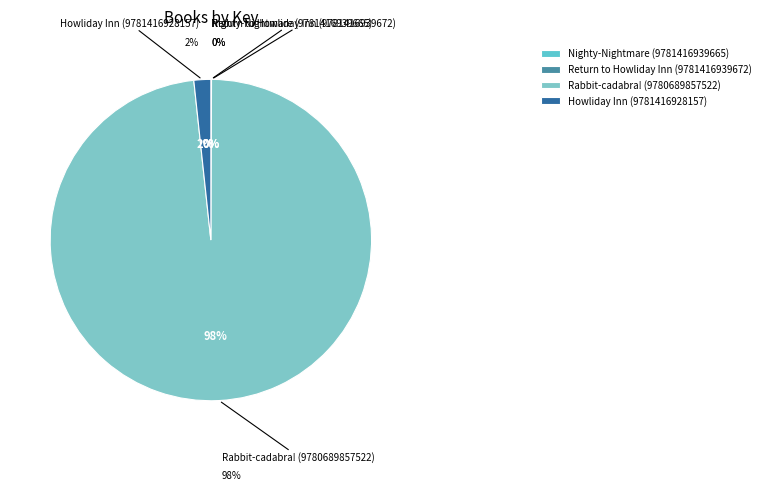

How many slices are in this pie chart?

4